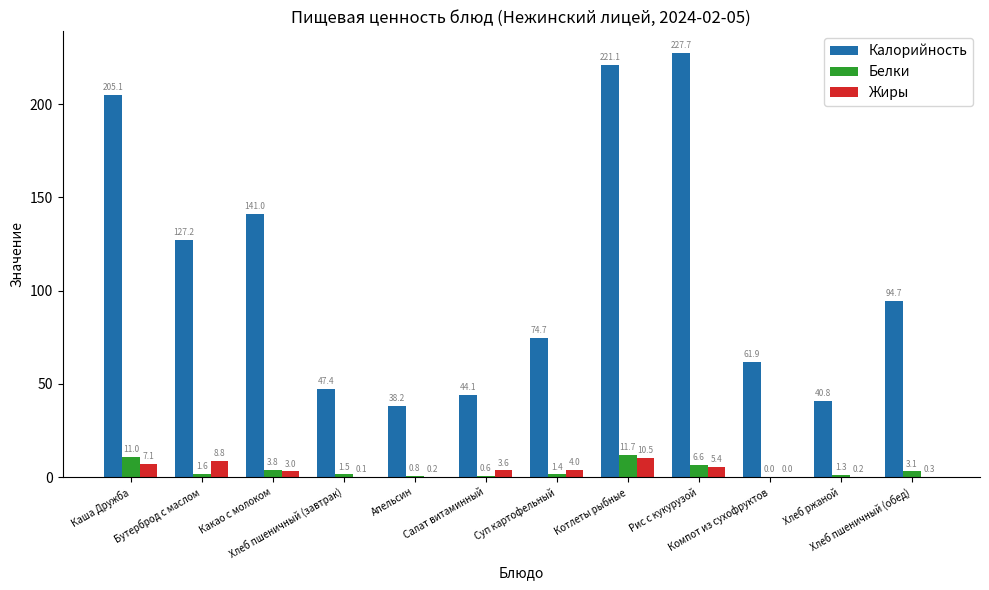

Which series has the largest total across all categories?

Калорийность